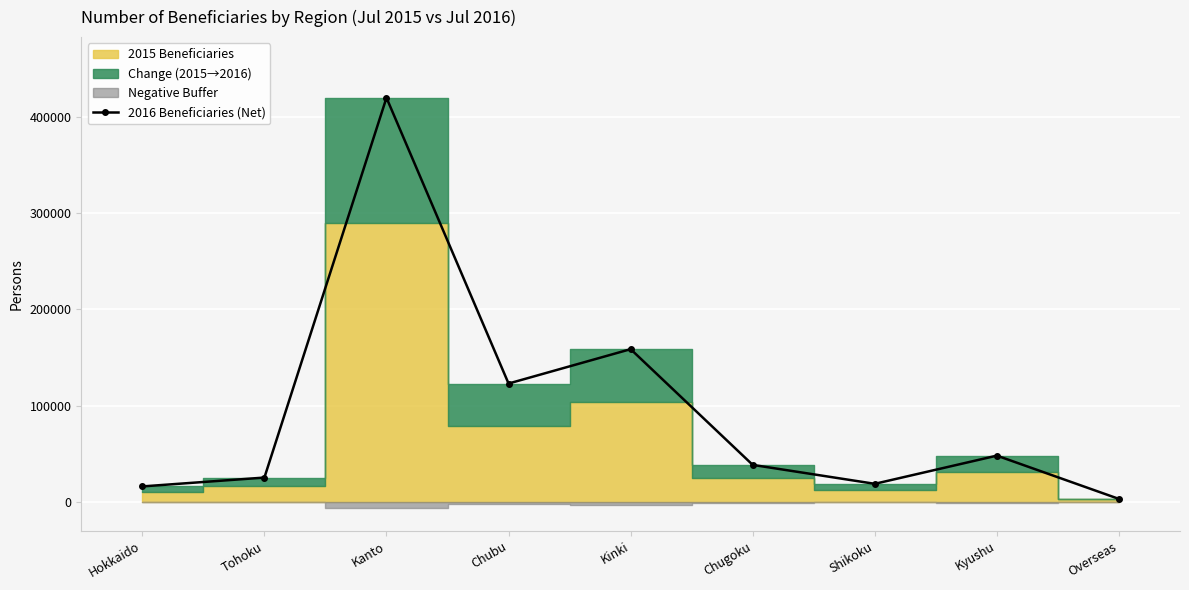

True or false: the data shows 25446 at Tohoku.

True